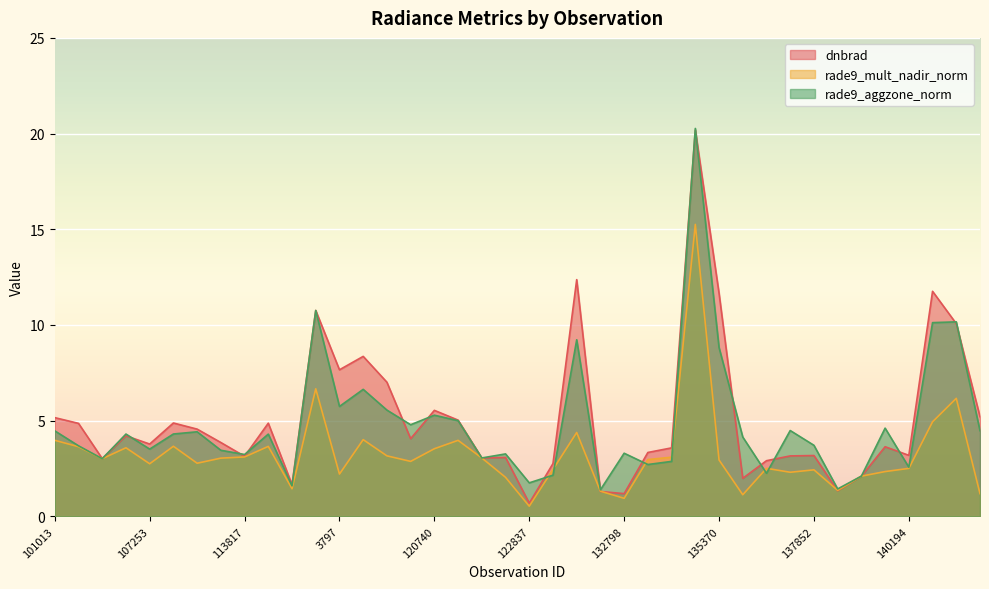

True or false: rade9_aggzone_norm has more than 0 interior local peaks.

True